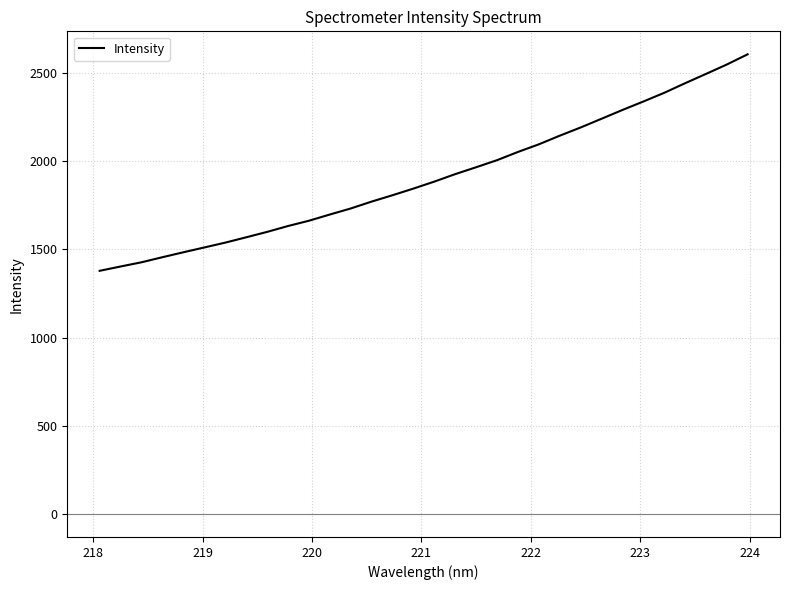

Is this an area chart (filled region under the line)?

No